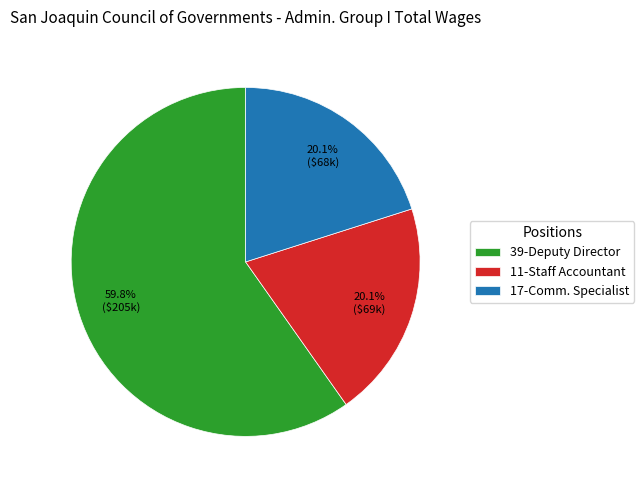

The 17-Comm. Specialist slice represents 10% of the pie. True or false?

False